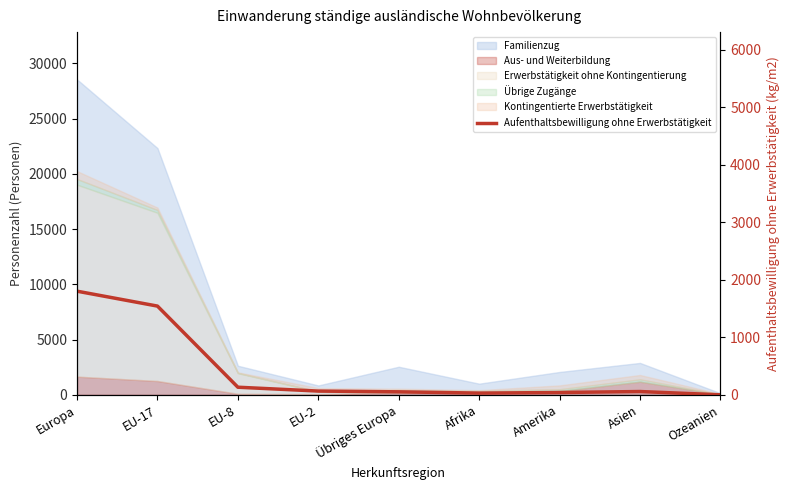

At which category does the data reach its first local valley?

Afrika